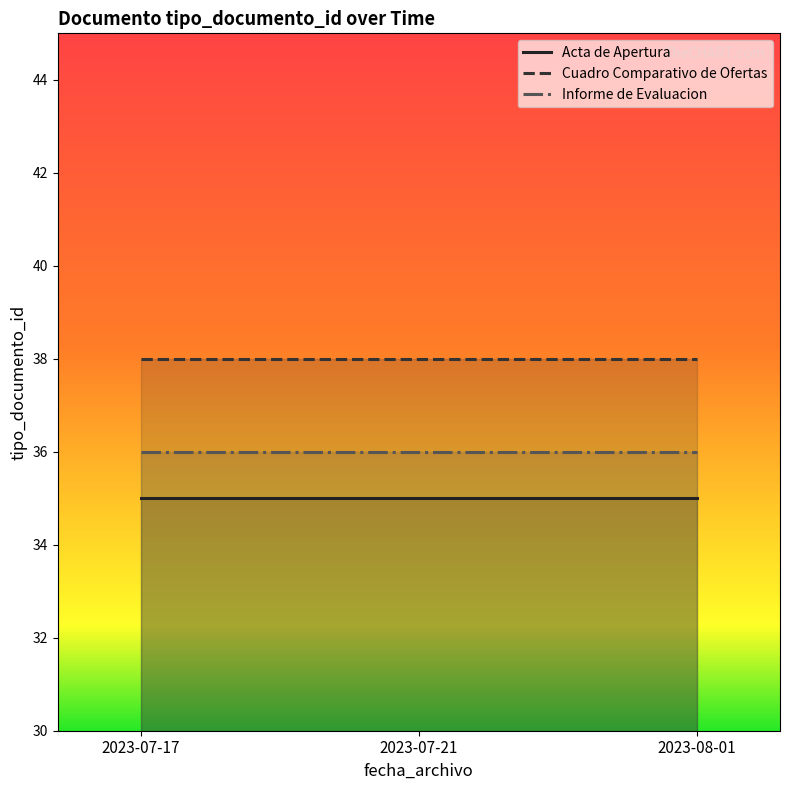

The value of Acta de Apertura at 2023-07-17 is 58. True or false?

False